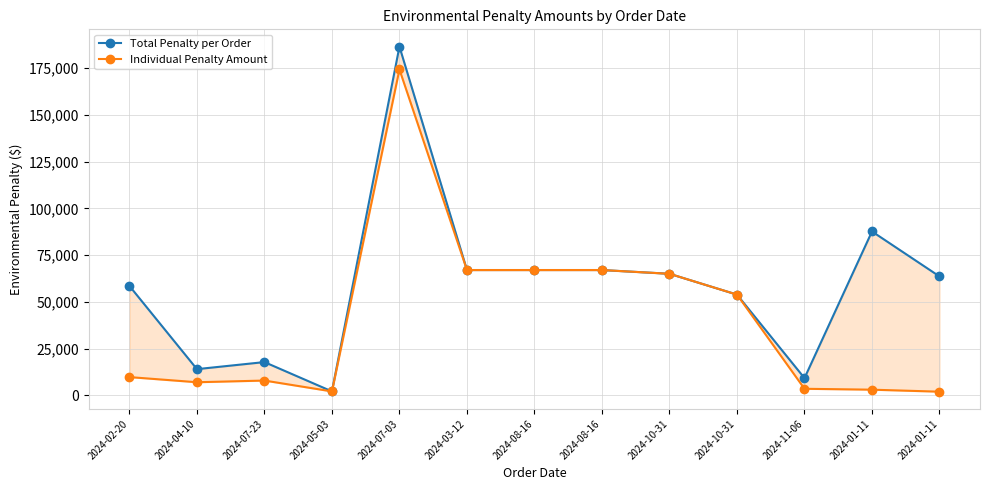

At which category is the sum across all series the highest?

2024-07-03